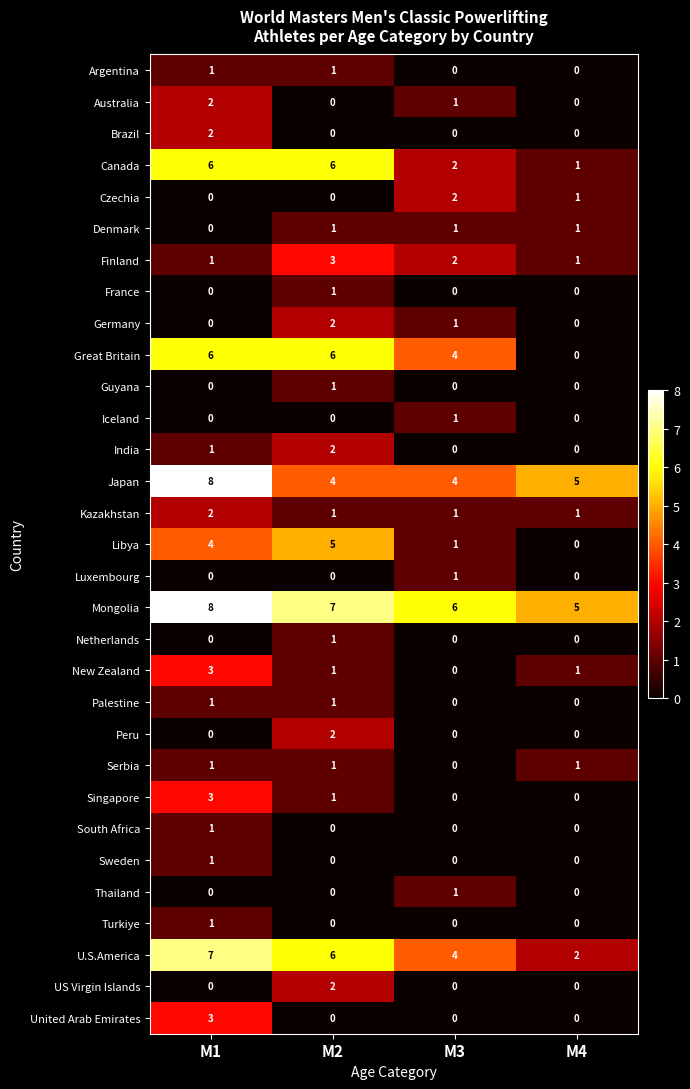

What is the total value across all series at M3?

32